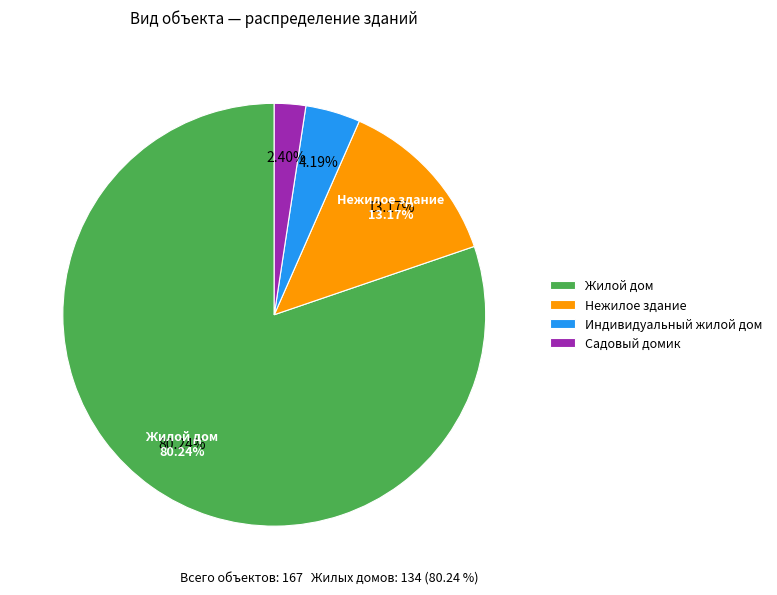

True or false: Садовый домик accounts for 1% of the total.

False